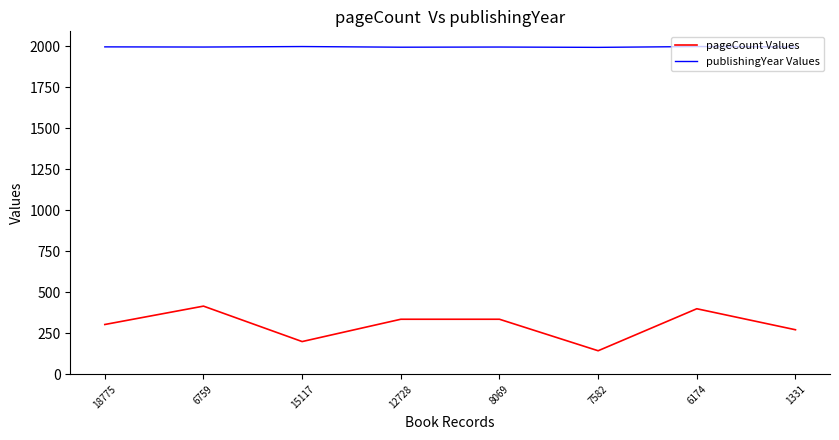

What is the average value of the publishingYear Values series?

1996